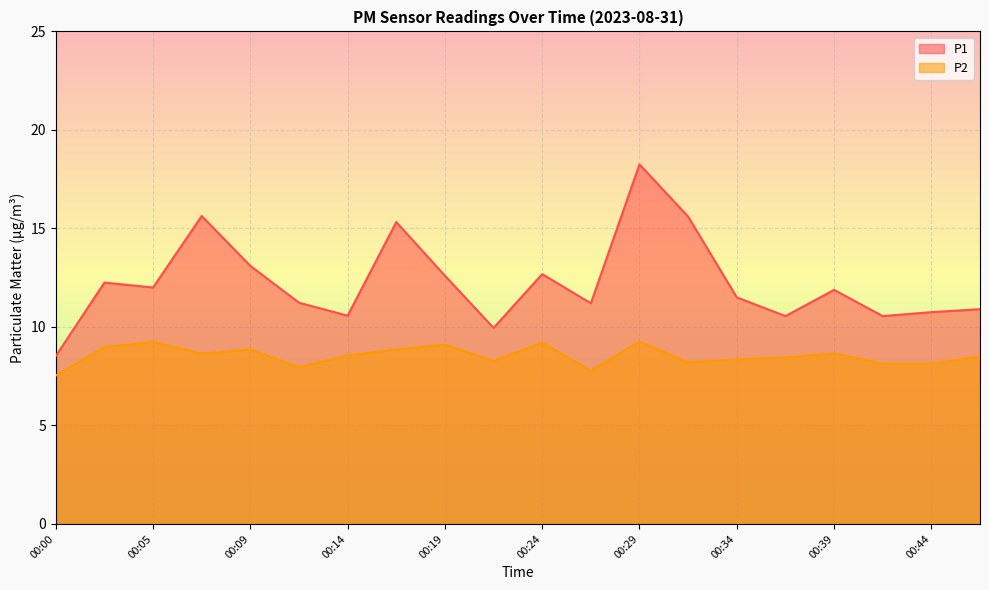

At how many categories does at least one series exceed 8?

20